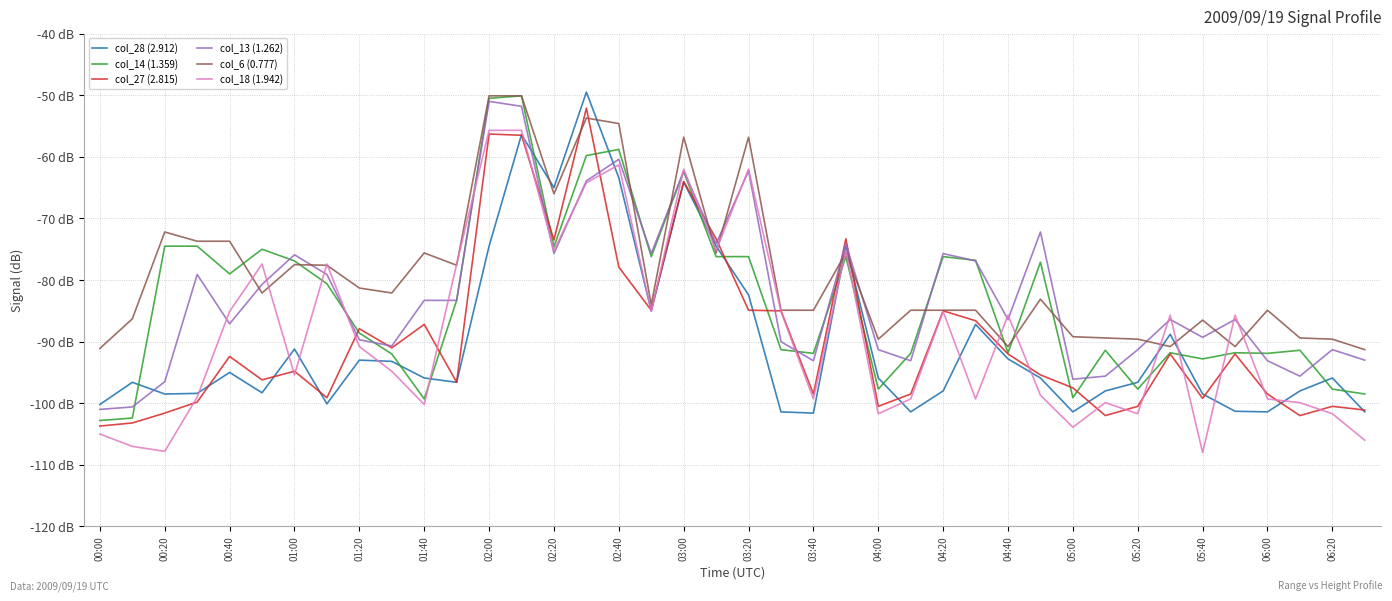

What are all the series names shown in the legend?

col_28 (2.912), col_14 (1.359), col_27 (2.815), col_13 (1.262), col_6 (0.777), col_18 (1.942)